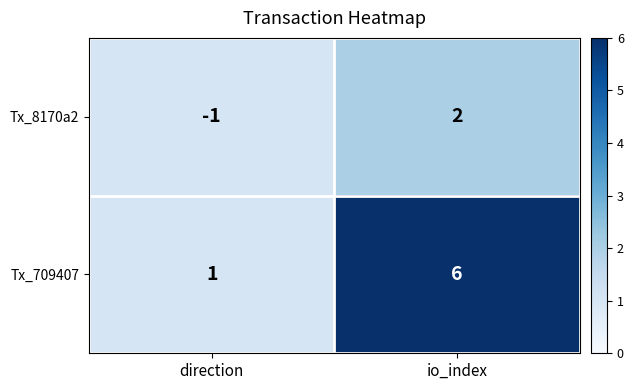

Where is Tx_8170a2 nearest to the value 0?

direction